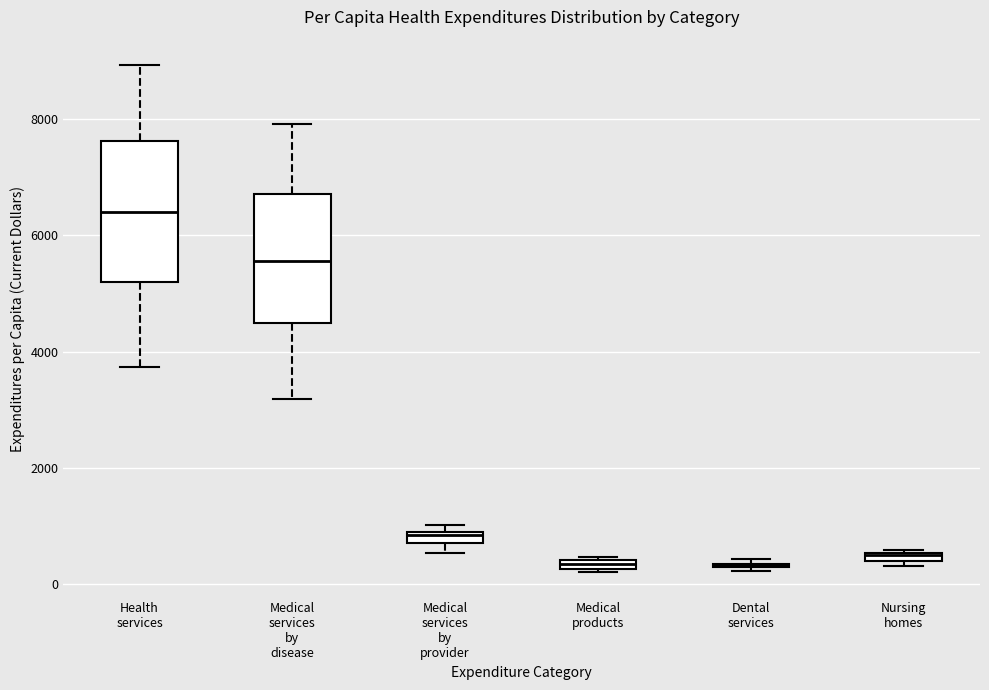

Where is the upper edge of the box for Nursing homes on the y-axis? The values are not printed on the chart, so give them approximately, as read against the axis.

600